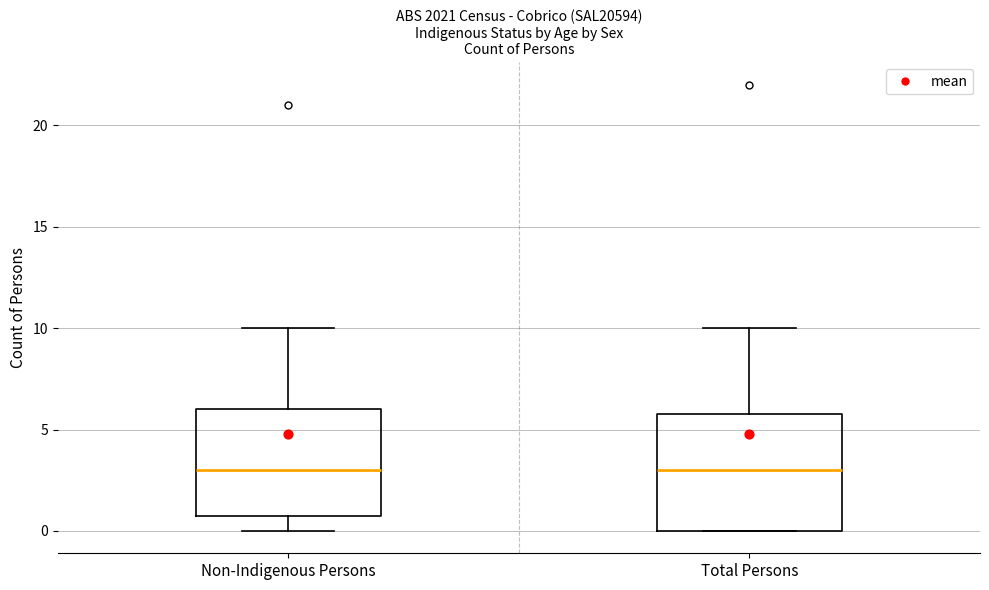

Comparing the boxes themselves (not the whiskers), which one is the tallest?

Total Persons